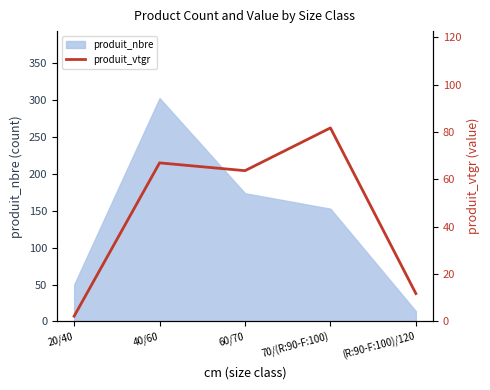

What is the change in value from 40/60 to 60/70?

-3.3